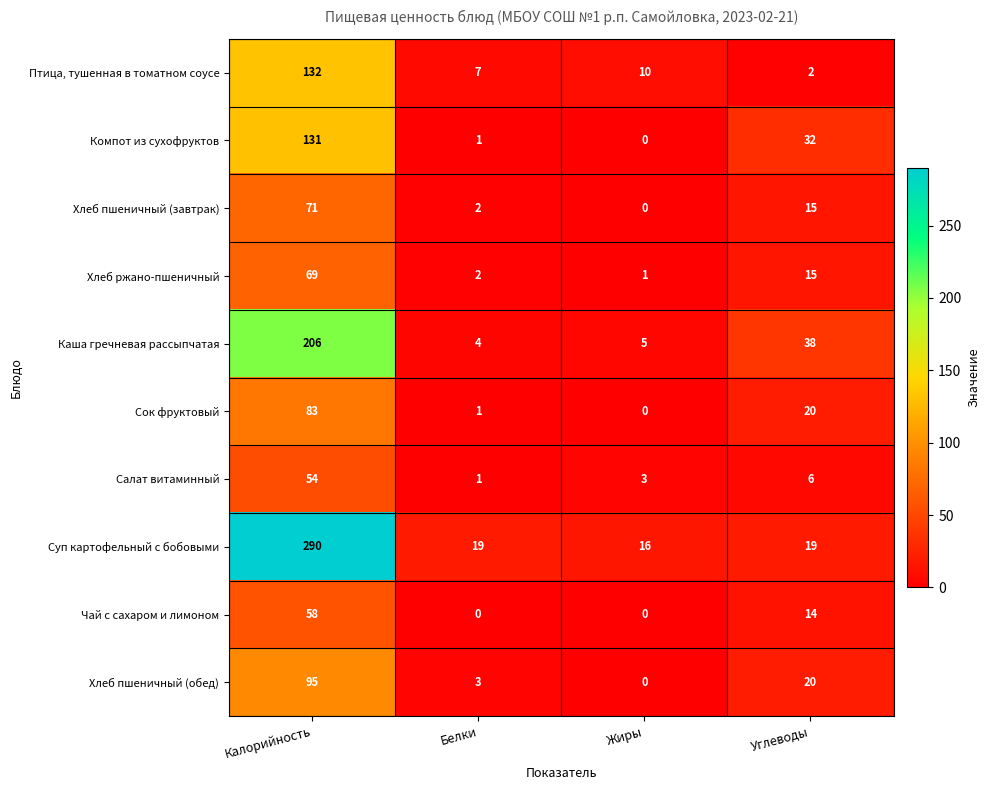

At which category does the chart reach its peak across all series?

Калорийность